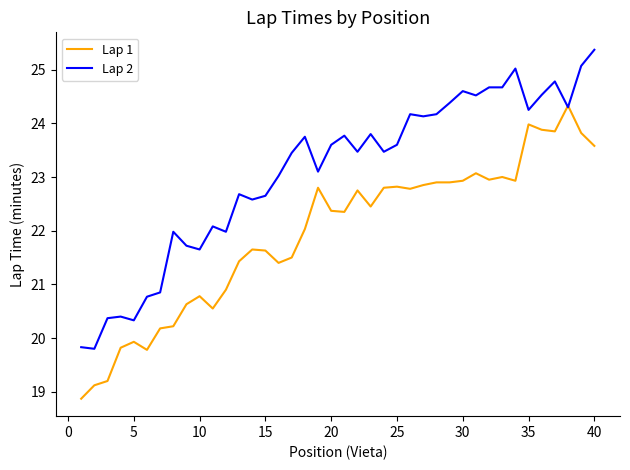

What is the lowest value of the Lap 1 series?

18.9